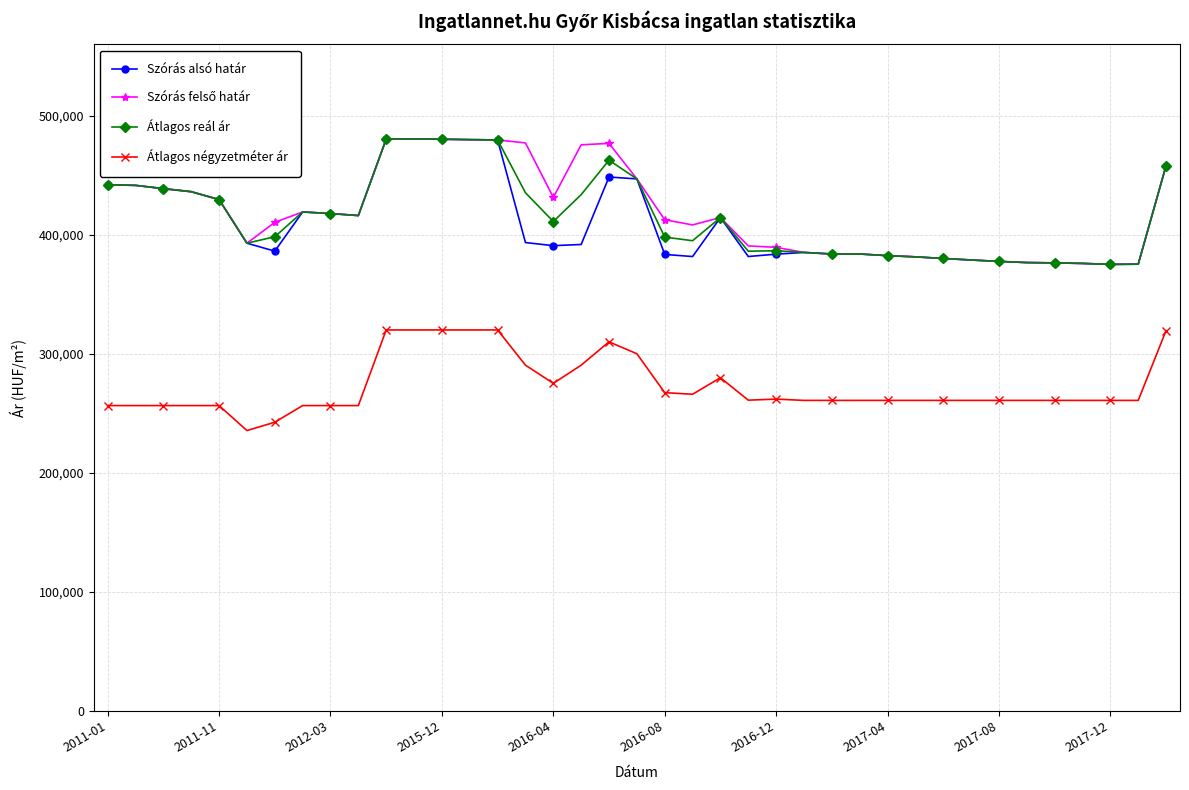

What is the value of the Szórás alsó határ point at the 23rd from the left?

414448